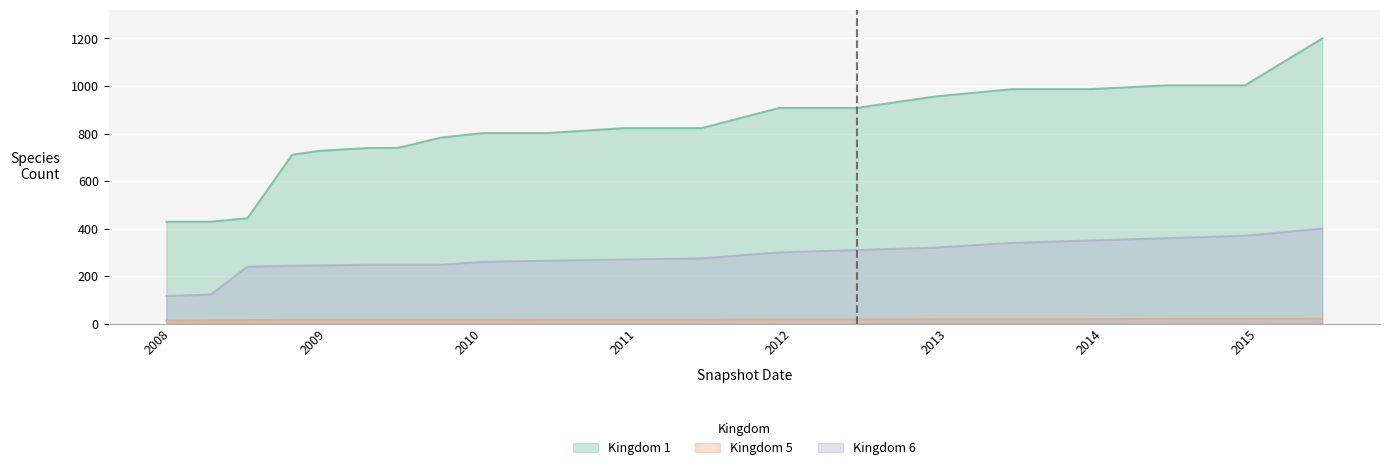

True or false: 1 and 5 intersect in this chart.

False